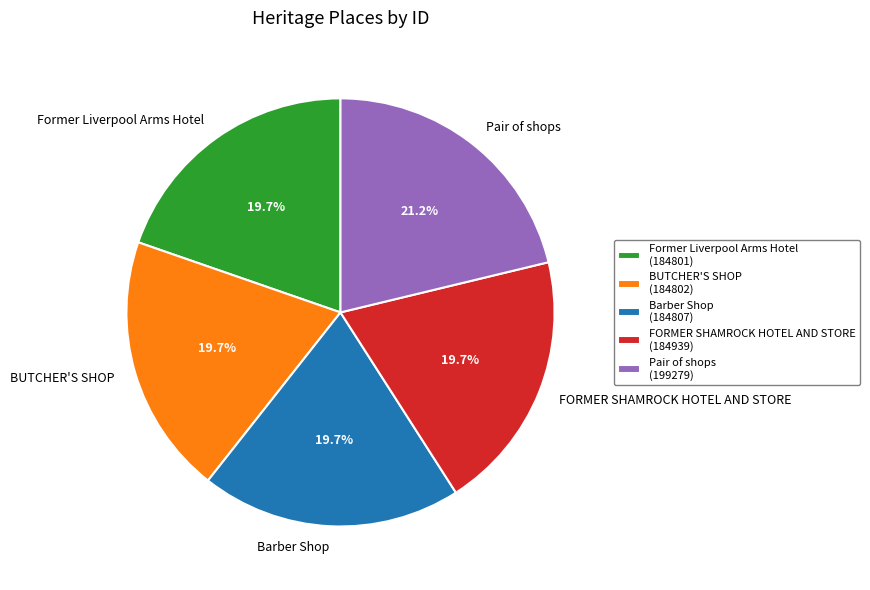

Which has a higher value, Pair of shops or Former Liverpool Arms Hotel?

Pair of shops